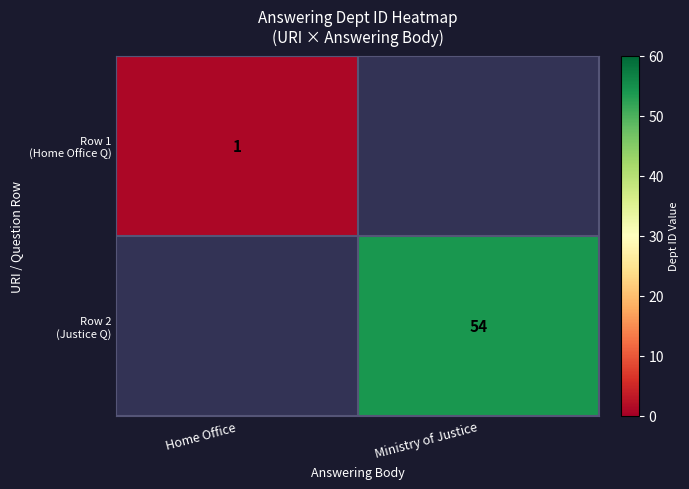

What is the smallest value displayed?

1.0